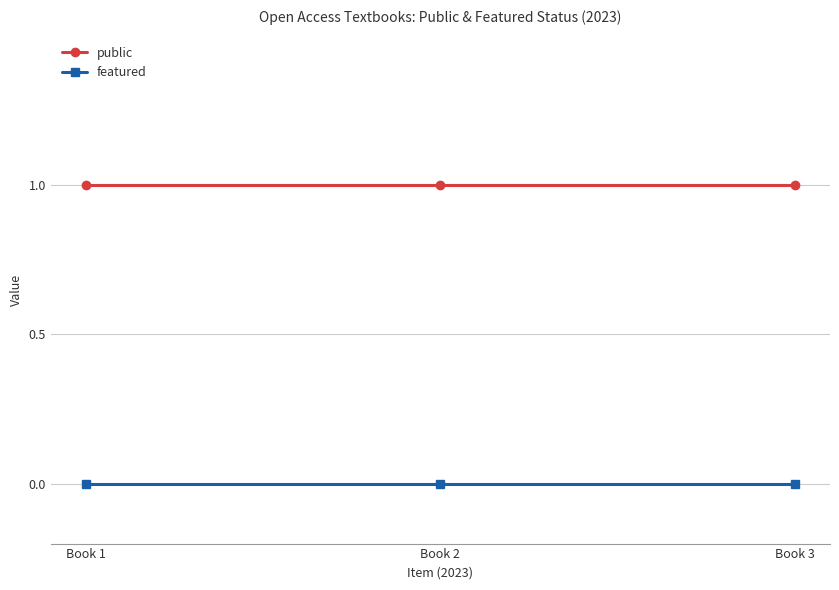

Reading left to right, transcribe all the data shown in this chart.

public: Book 1=1	Book 2=1	Book 3=1
featured: Book 1=0	Book 2=0	Book 3=0